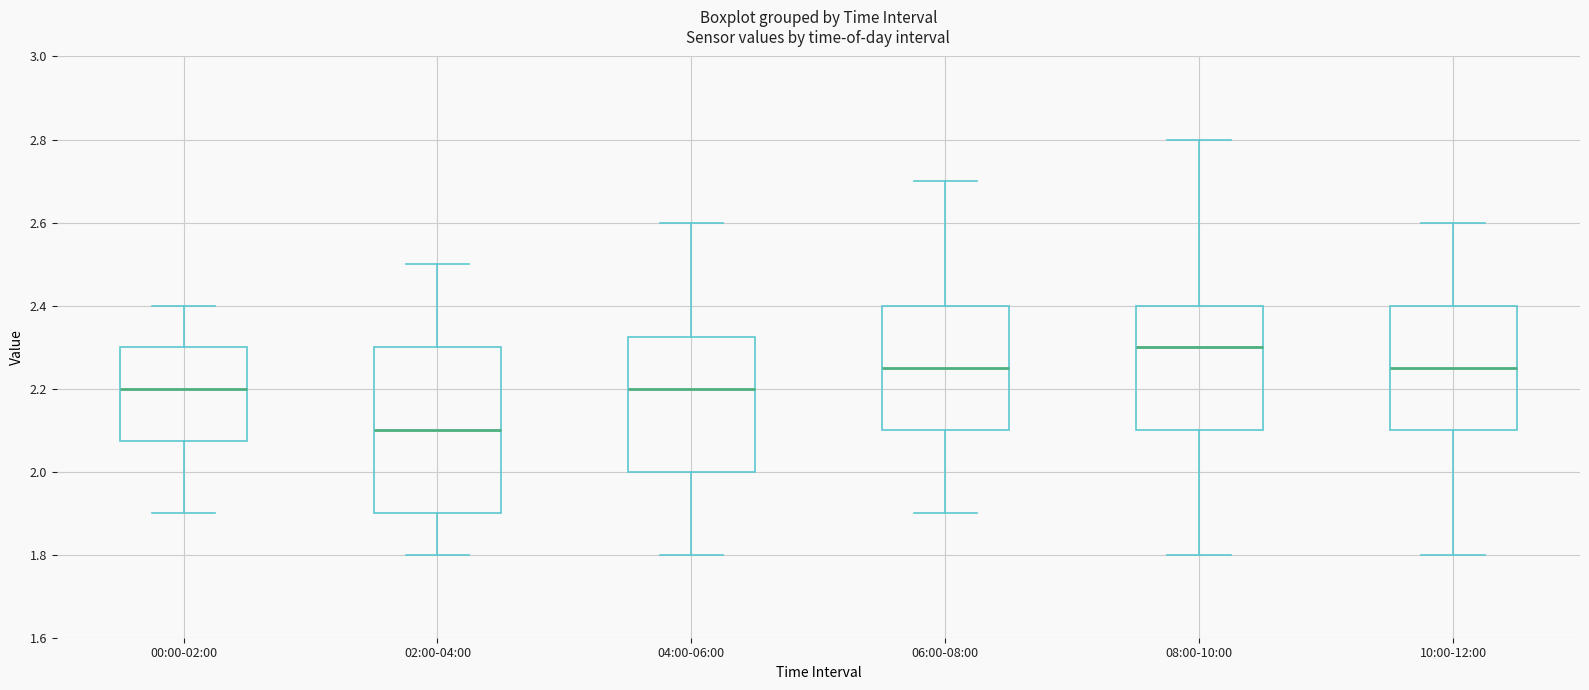

Which box has the highest median line?

08:00-10:00